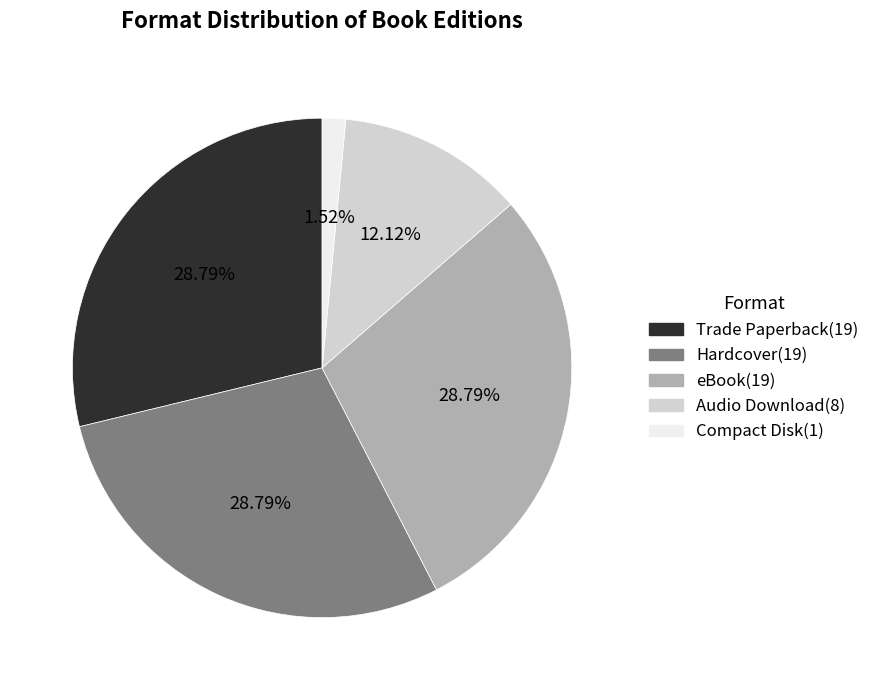

What is the smallest slice in the pie chart?

Compact Disk